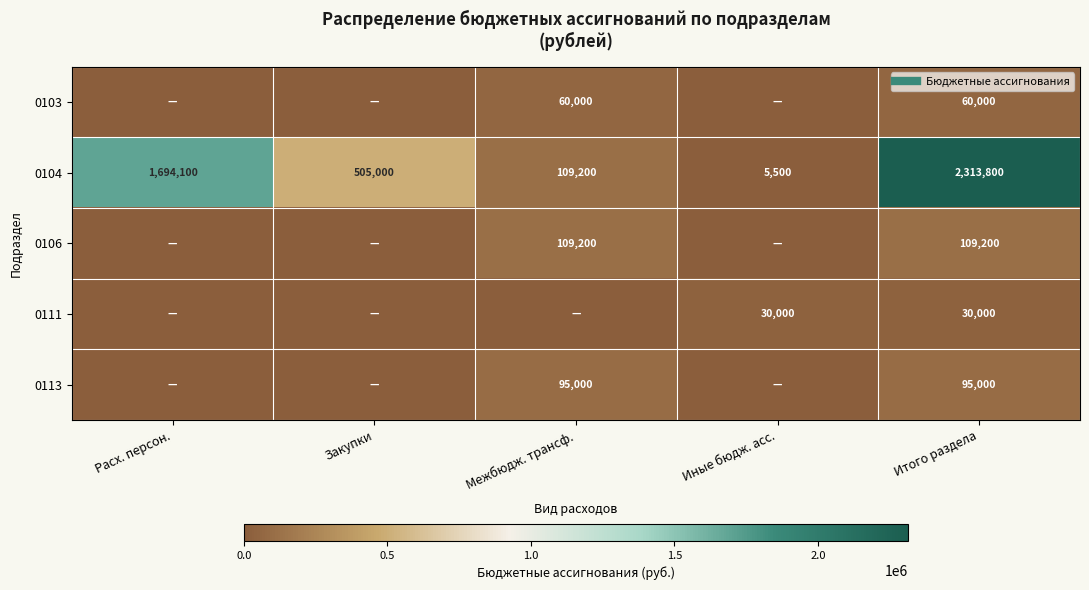

What is the approximate value of 0104 at Итого раздела?

2313800